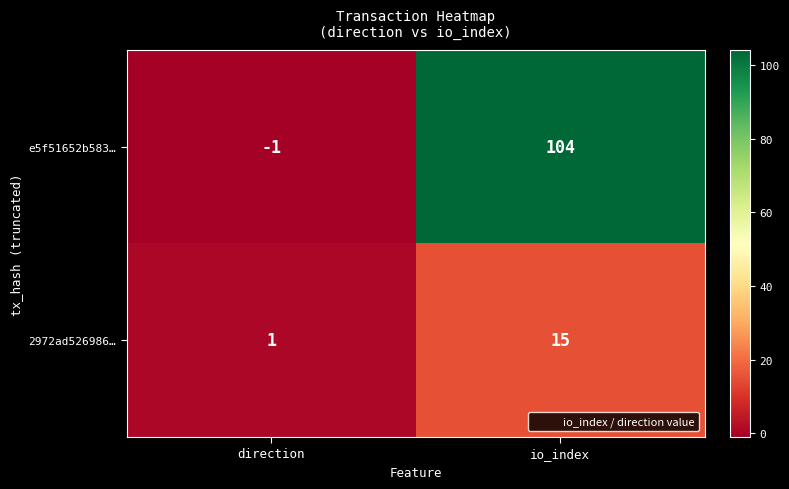

Which series has the largest total across all categories?

e5f51652b583…